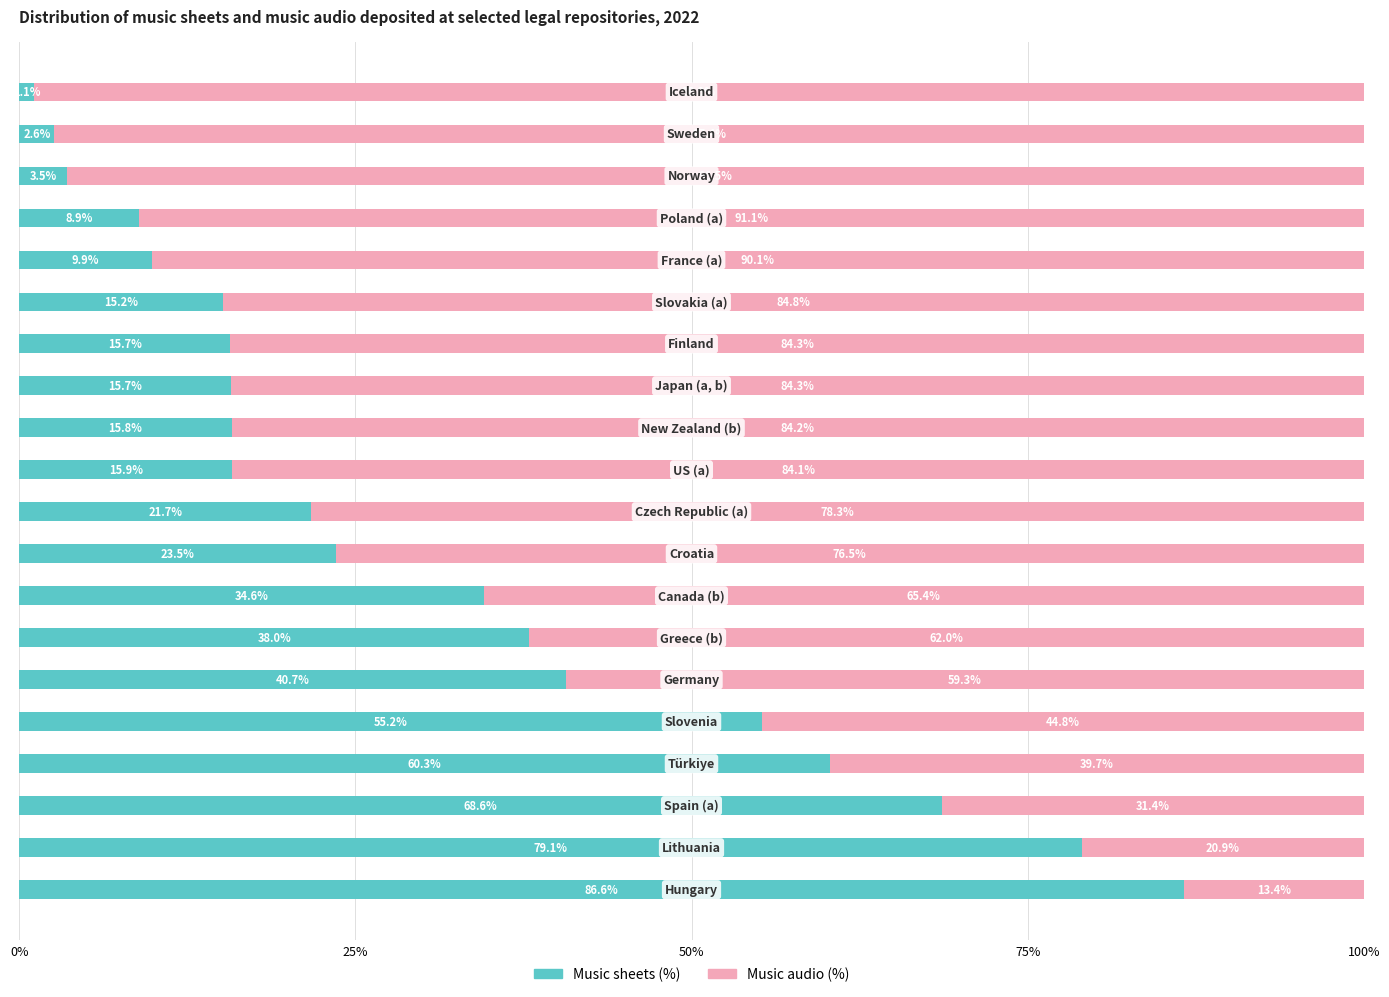

What is the minimum value for Music sheets (%)?

1.1